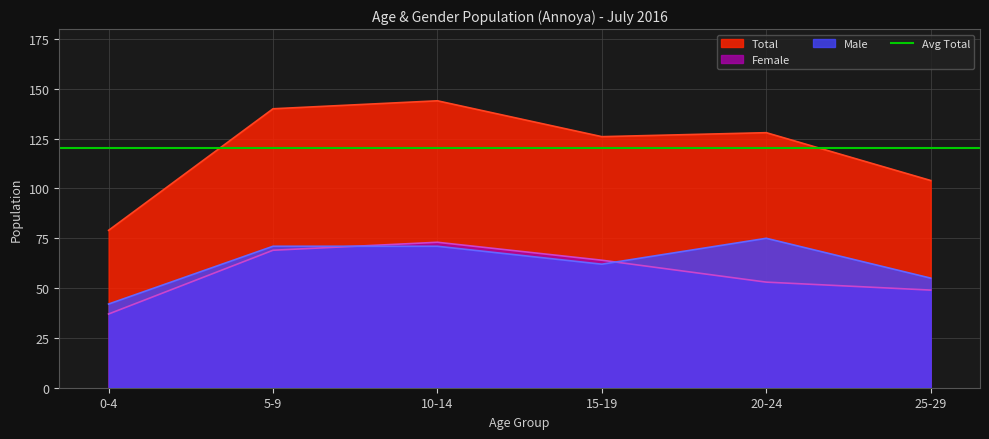

Where is the first local minimum for Male?

15-19